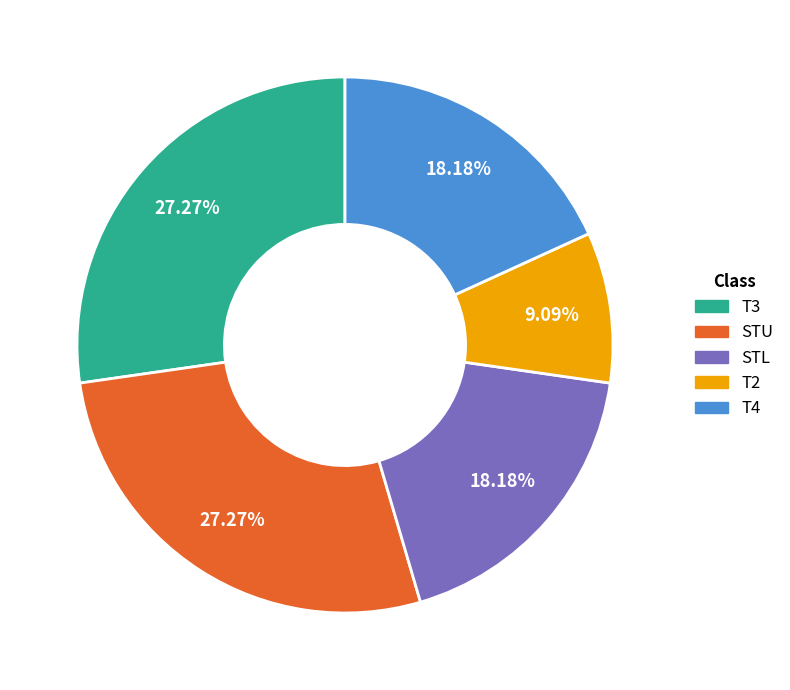

To the nearest percent, what is the difference between the largest and smallest slice percentages?

18%